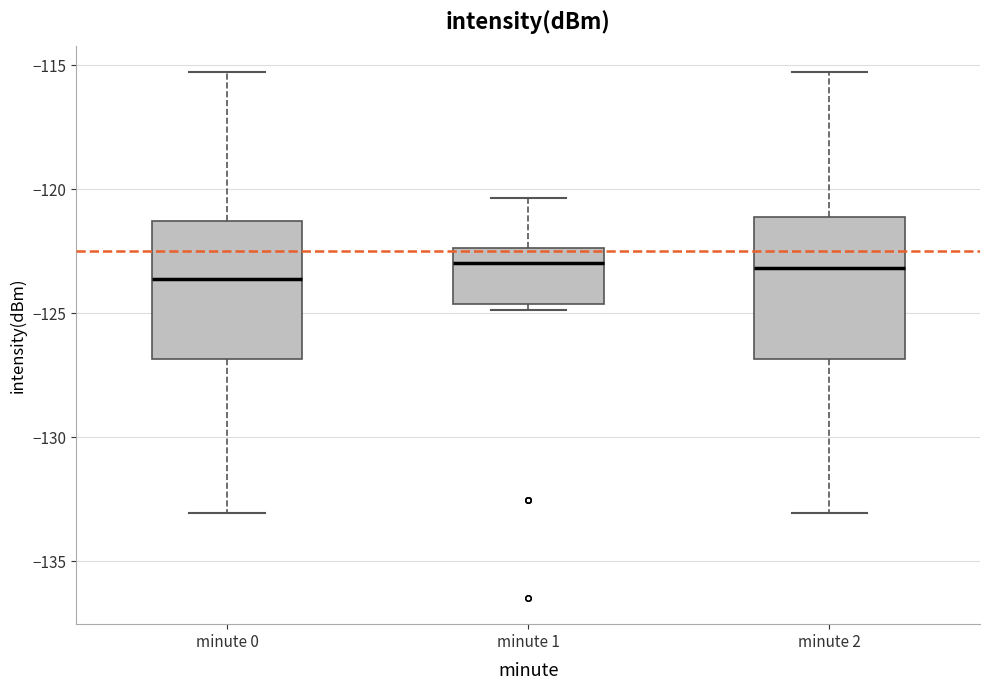

Where is the lower edge of the box for minute 1 on the y-axis? The values are not printed on the chart, so give them approximately, as read against the axis.

-124.5